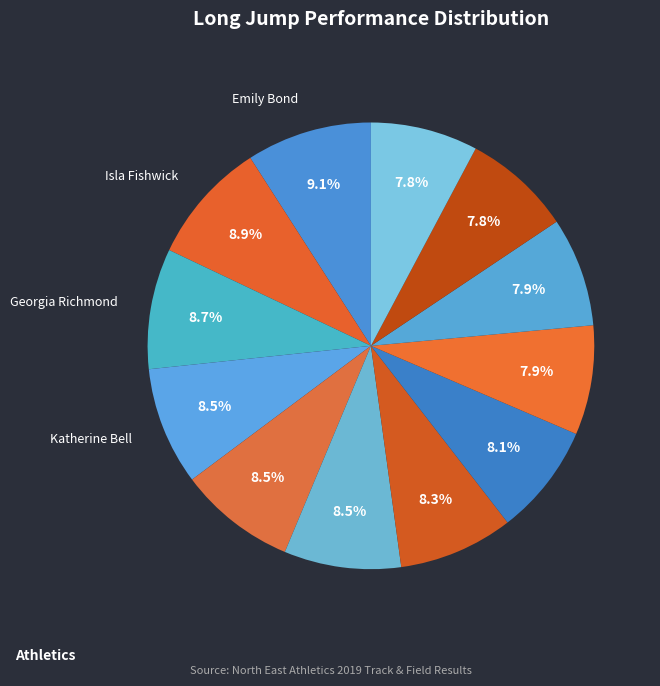

Count the number of slices in the pie.

12